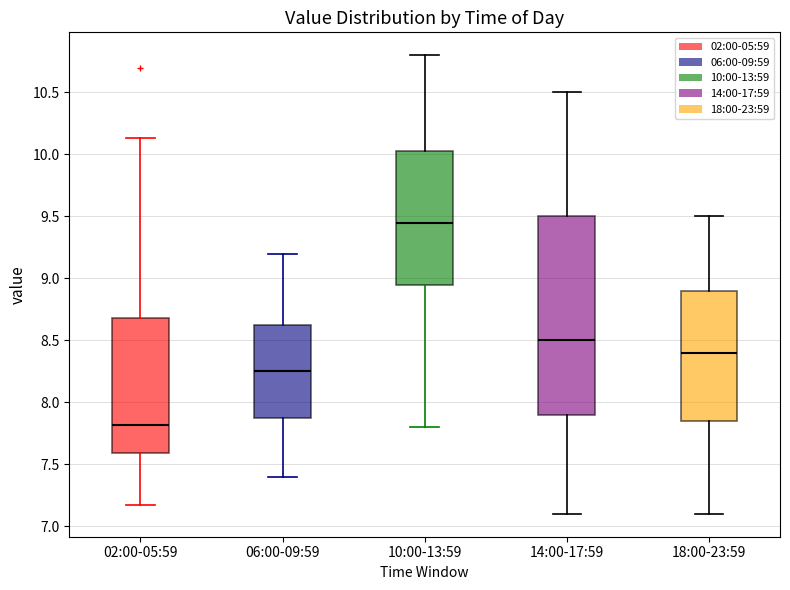

Reading left to right, transcribe this box plot: for each box, give where its median line is, the range the box spans, and where its two whiskers end, as read against the y-axis. The values are not printed on the chart, so give them approximately, as read against the axis.

02:00-05:59: median 7.80, box 7.60 to 8.70, whiskers 7.15 to 10.15
06:00-09:59: median 8.25, box 7.90 to 8.65, whiskers 7.40 to 9.20
10:00-13:59: median 9.45, box 8.95 to 10.05, whiskers 7.80 to 10.80
14:00-17:59: median 8.50, box 7.90 to 9.50, whiskers 7.10 to 10.50
18:00-23:59: median 8.40, box 7.85 to 8.90, whiskers 7.10 to 9.50